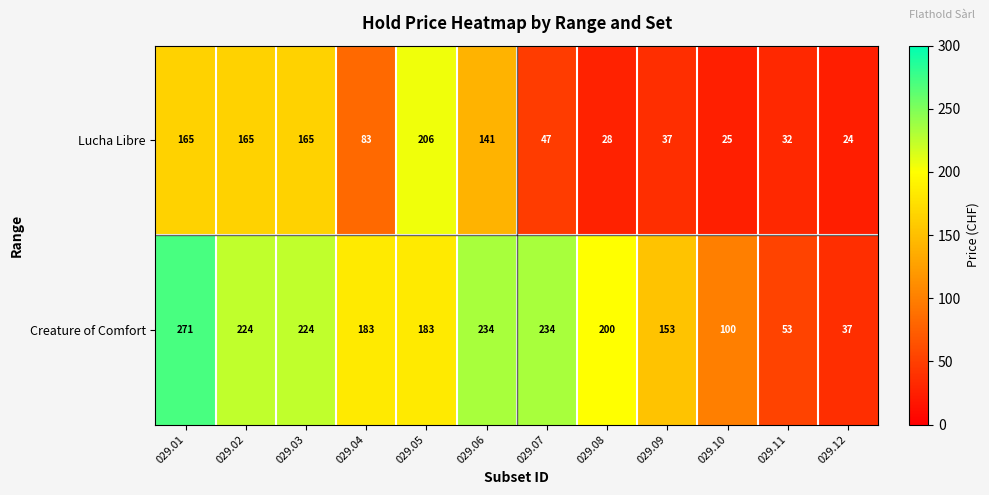

The Creature of Comfort series shows 13 at 029.12. True or false?

False